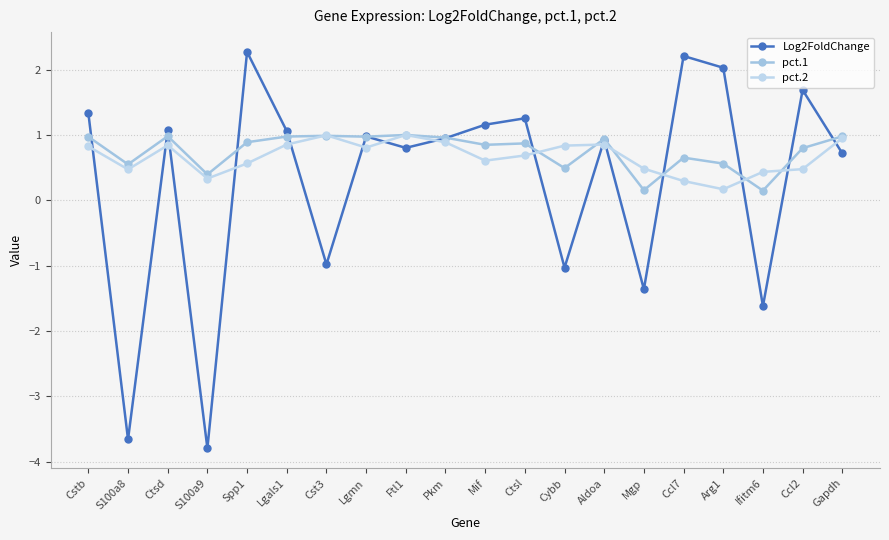

At how many categories does at least one series exceed -1?

20